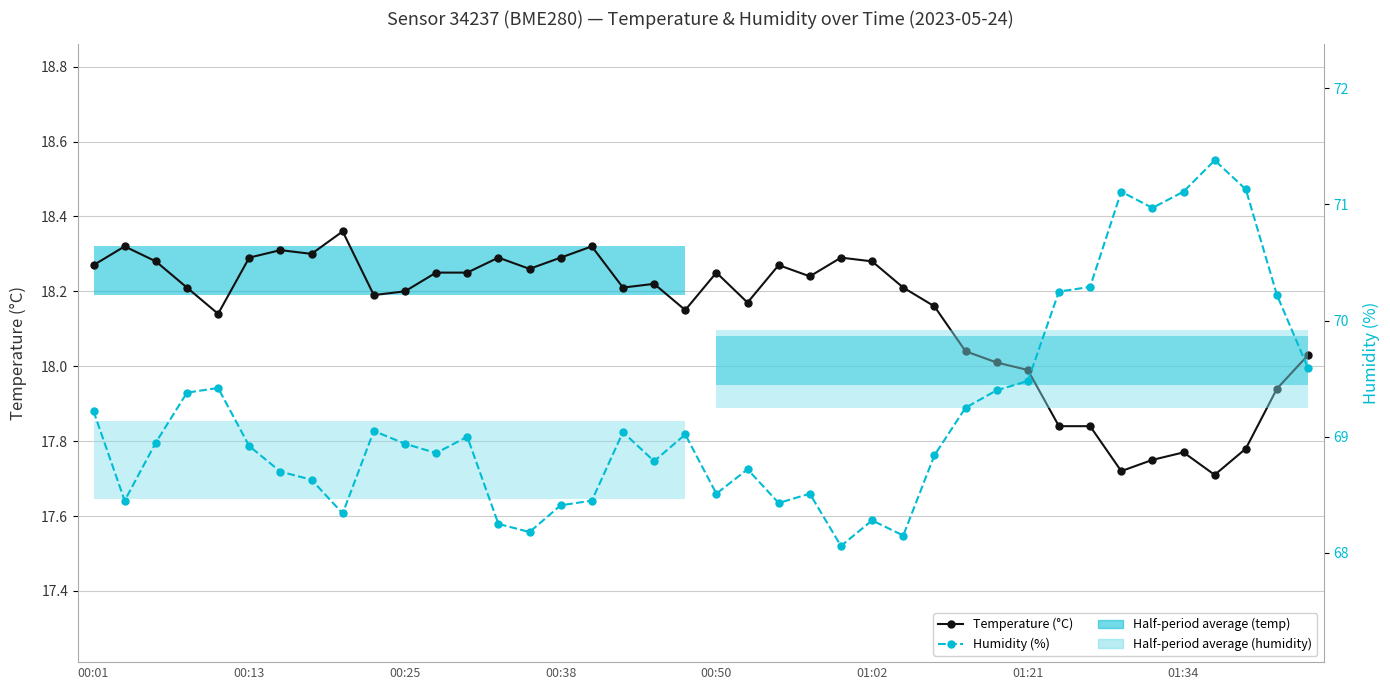

What is the difference between the maximum and second lowest values in the Temperature (°C) series?

0.6